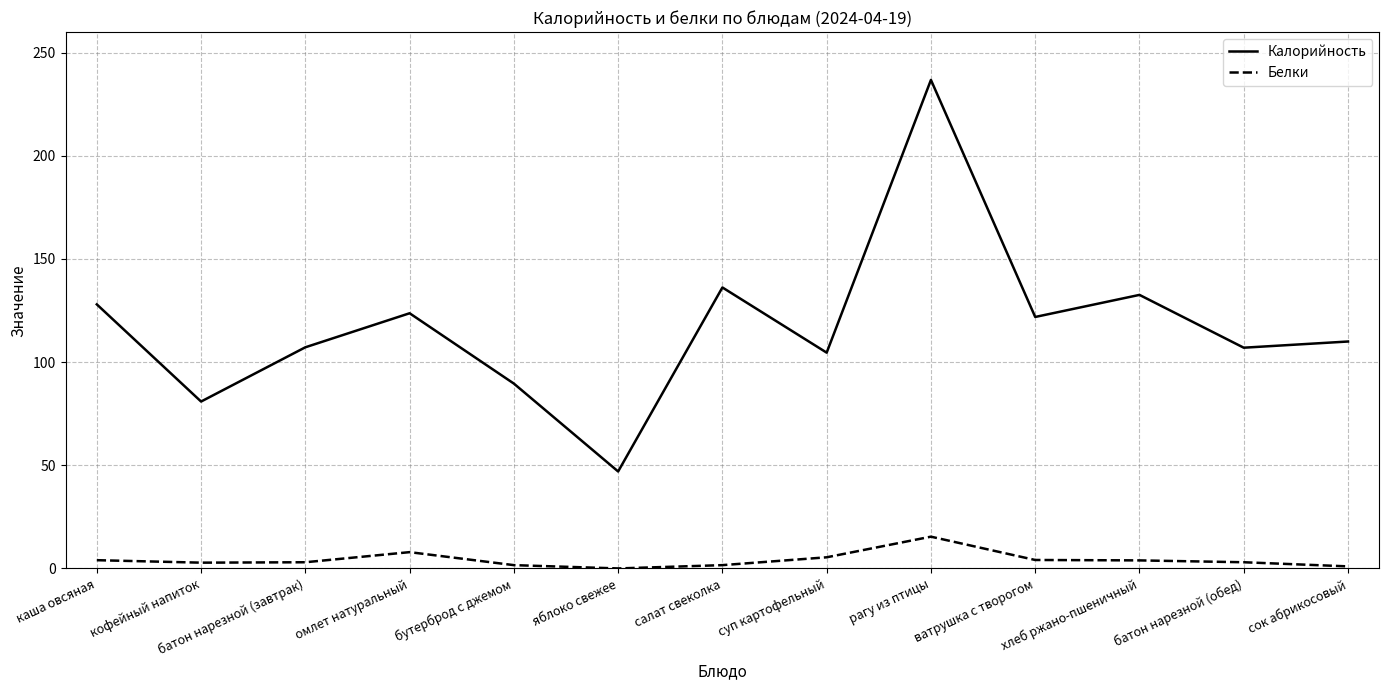

What is the highest value of the Белки series?

15.4